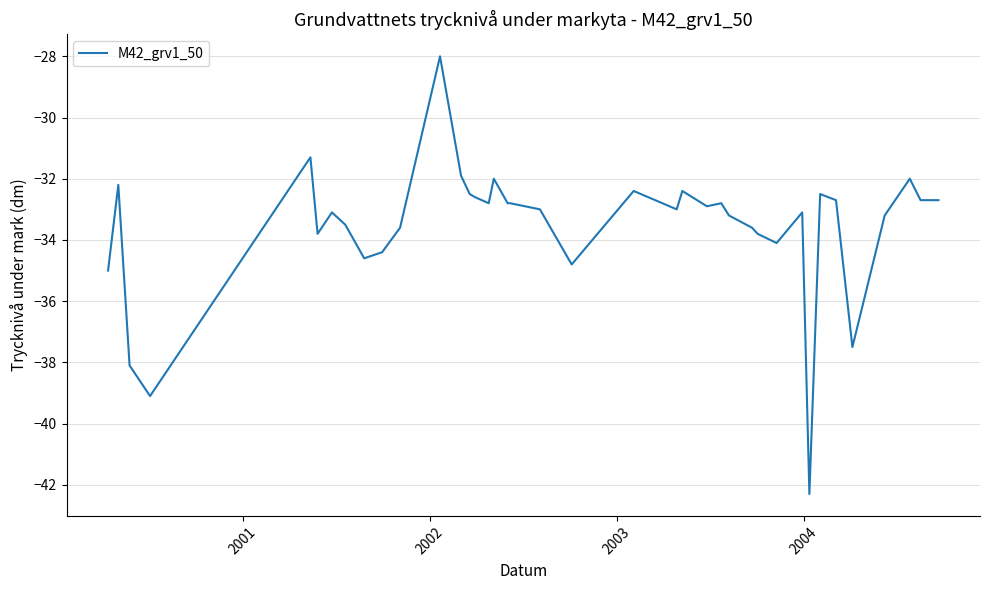

What is the minimum value shown in the chart?

-42.3